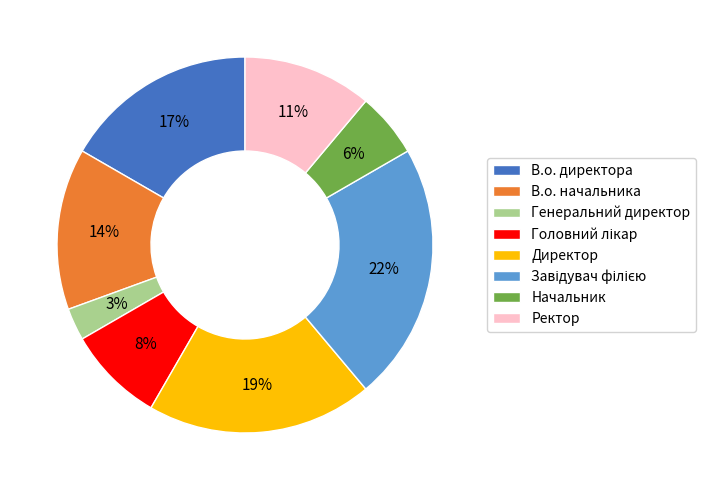

How many segments does this pie chart have?

8